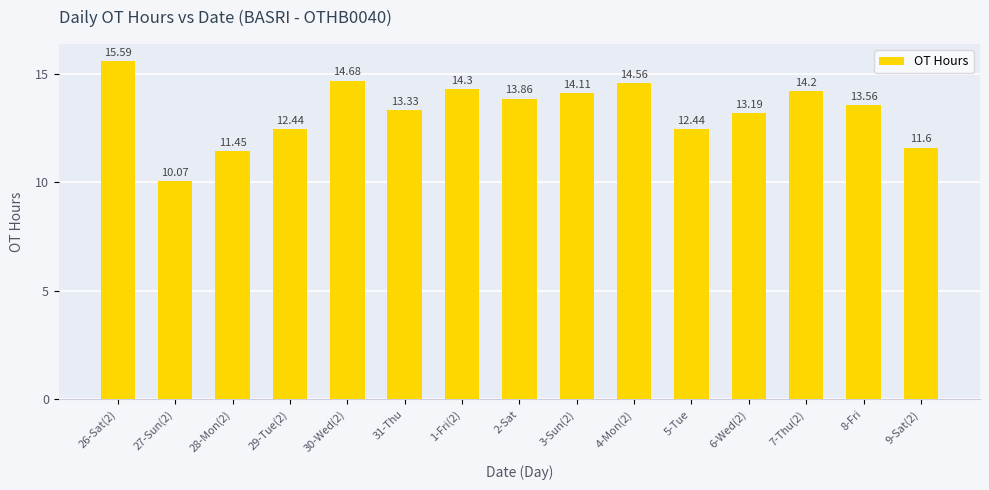

True or false: the data shows 19.6 at 29-Tue(2).

False